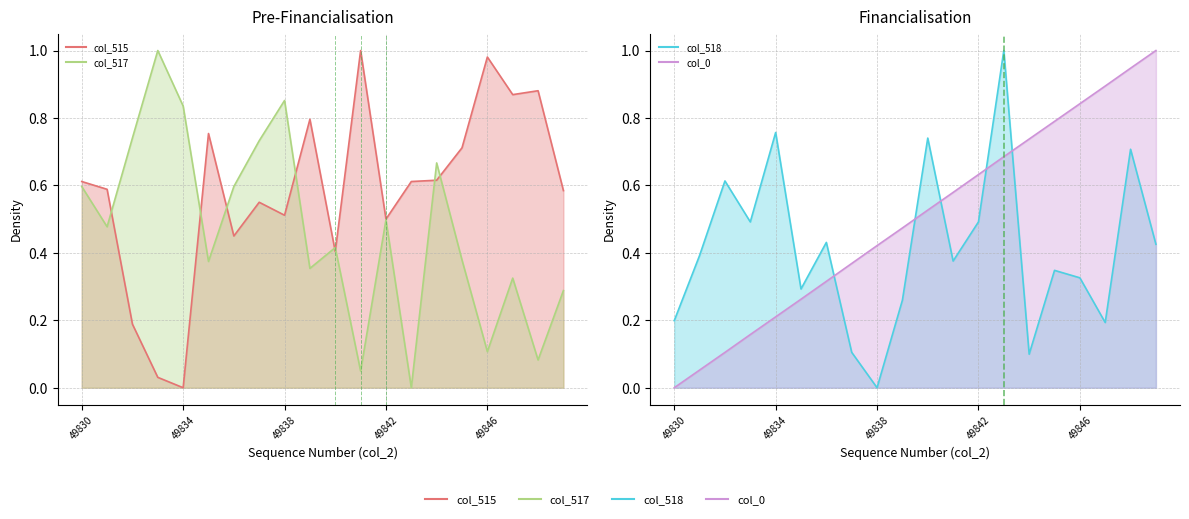

What is the difference between the second highest and minimum values in the col_518 series?

0.8